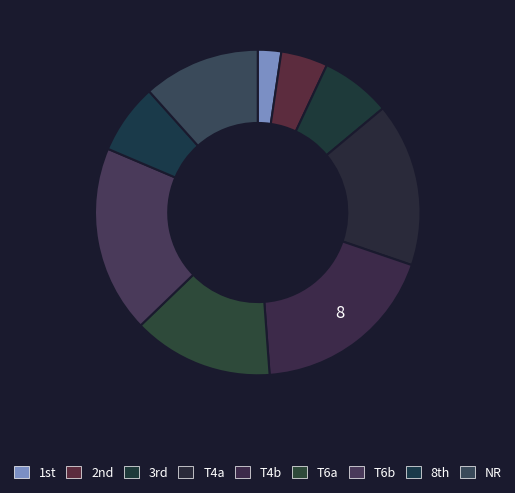

To the nearest percent, what is the difference between the largest and smallest slice percentages?

16%